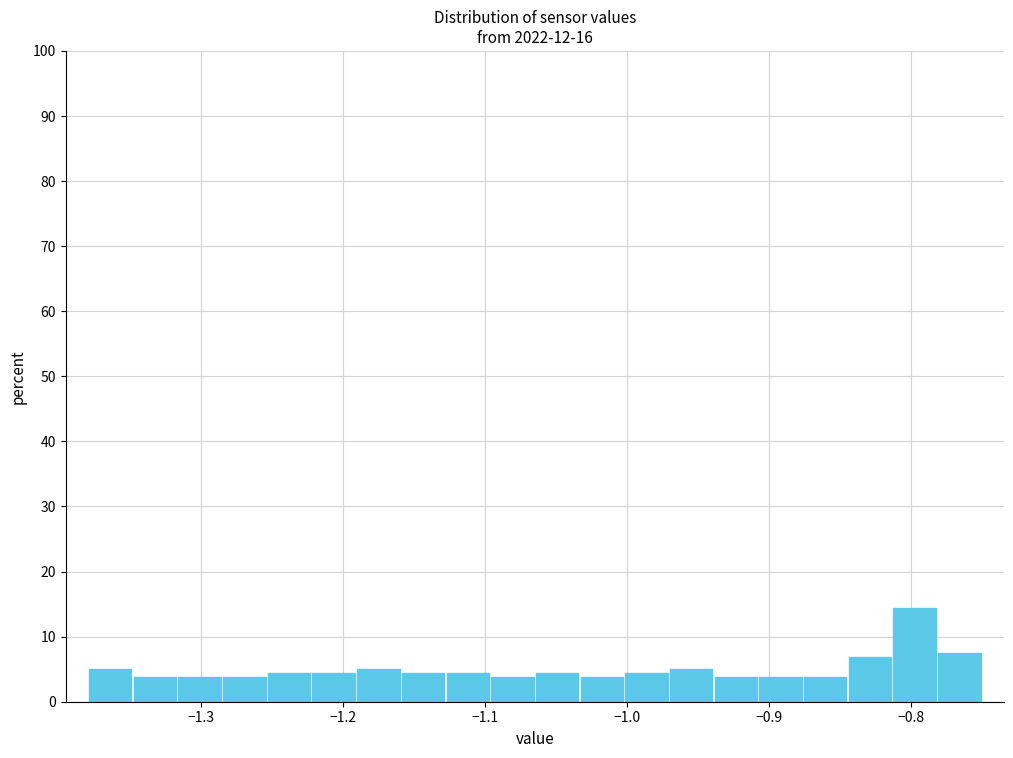

Read against the x-axis, roughly where is the centre of the tallest bar?

-0.80